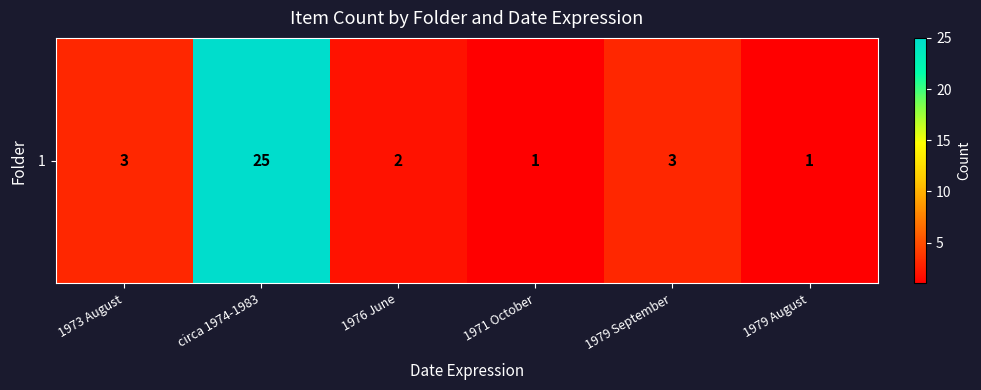

Rank the categories by value from lowest to highest.

1971 October, 1979 August, 1976 June, 1973 August, 1979 September, circa 1974-1983